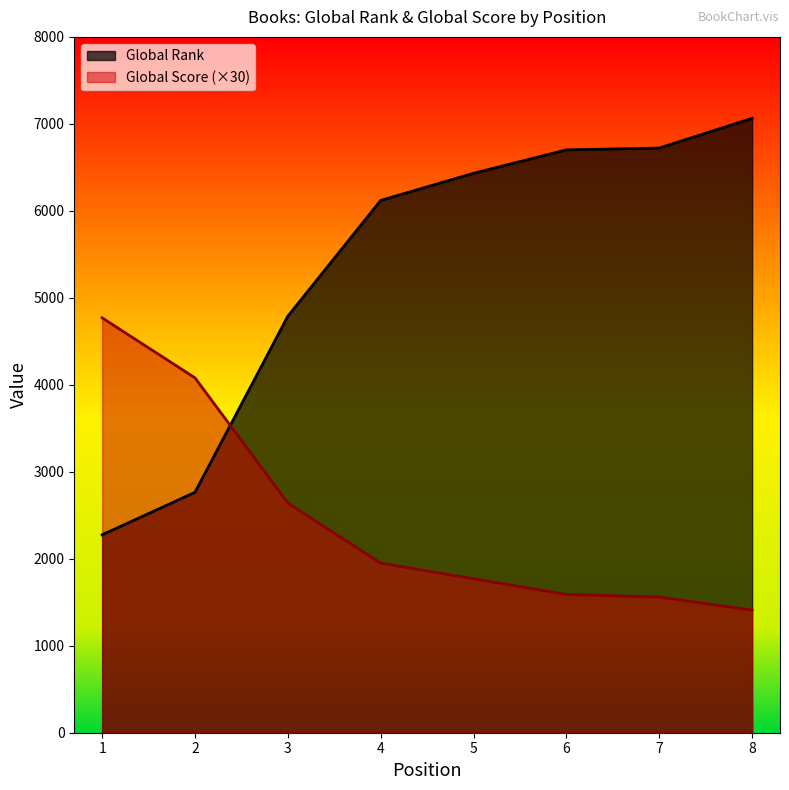

What are all the series names shown in the legend?

Global Rank, Global Score (×30)